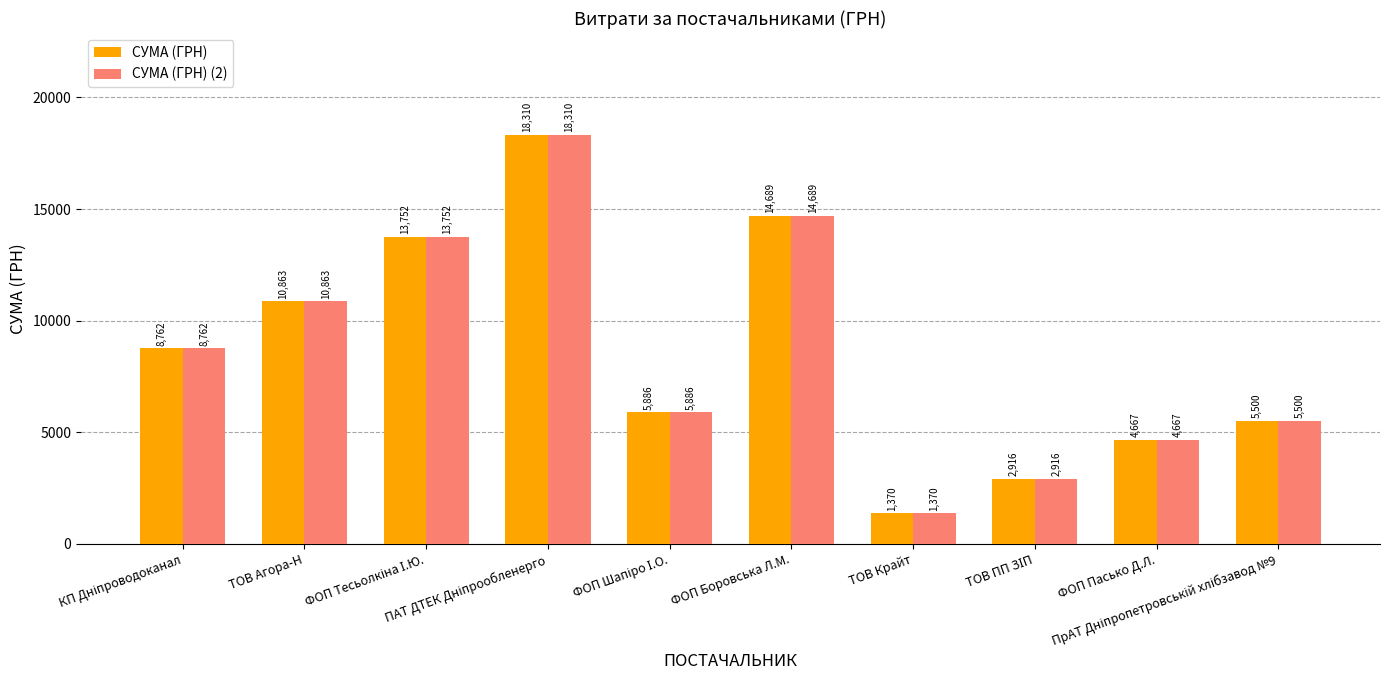

What is the average value of the СУМА (ГРН) series?

8671.5